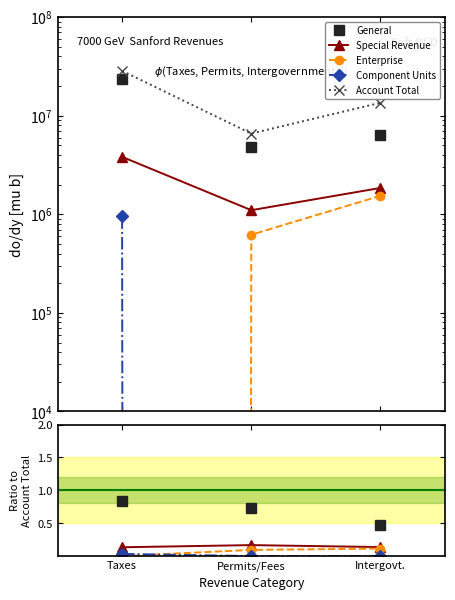

At which category does the chart reach its peak across all series?

Taxes